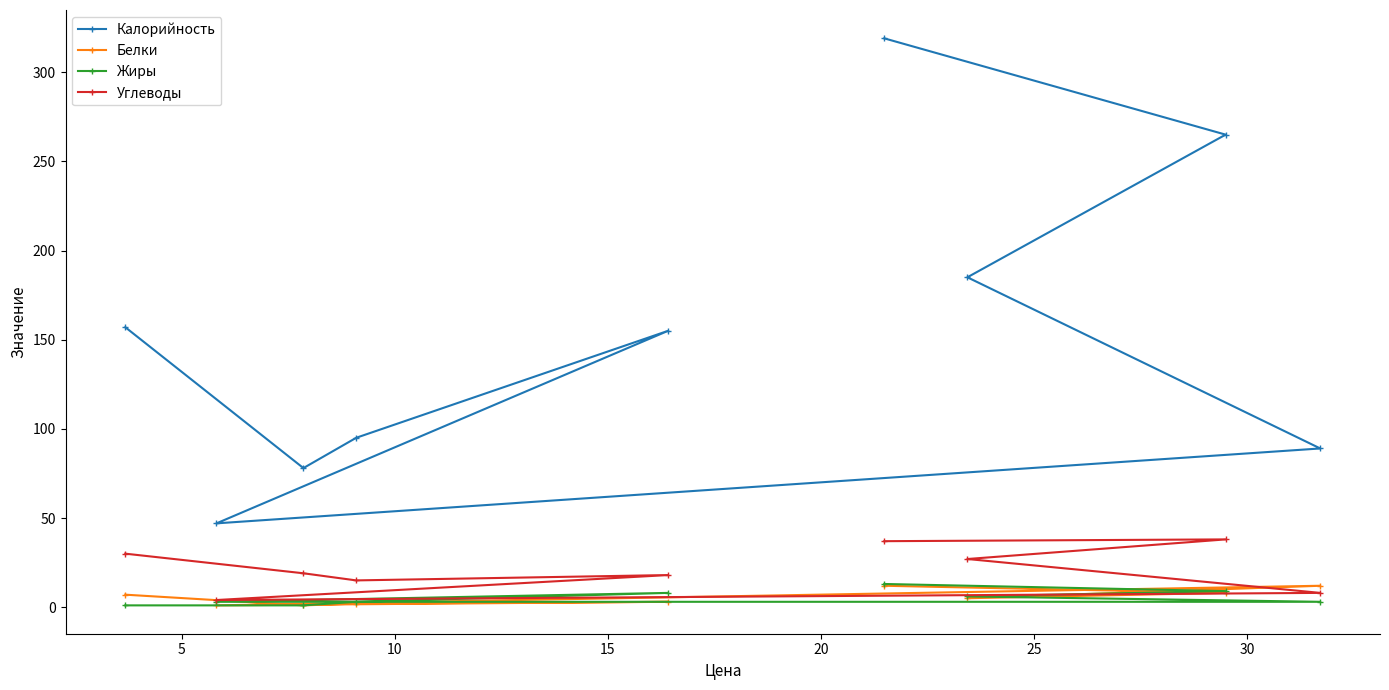

Which series has the widest spread of values?

Калорийность